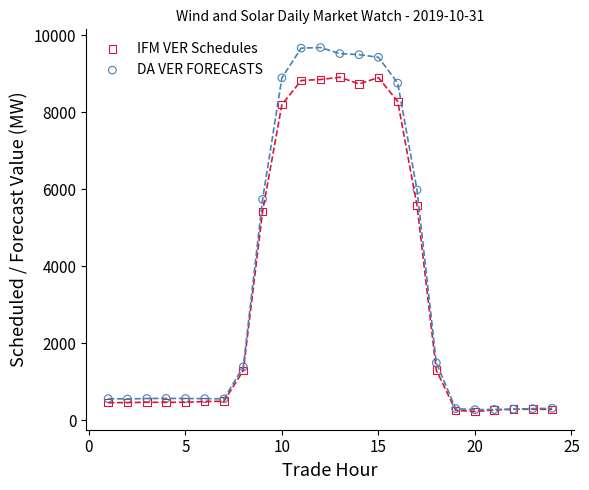

In the DA VER FORECASTS series, what Y value is closest to 4974?

5732.9